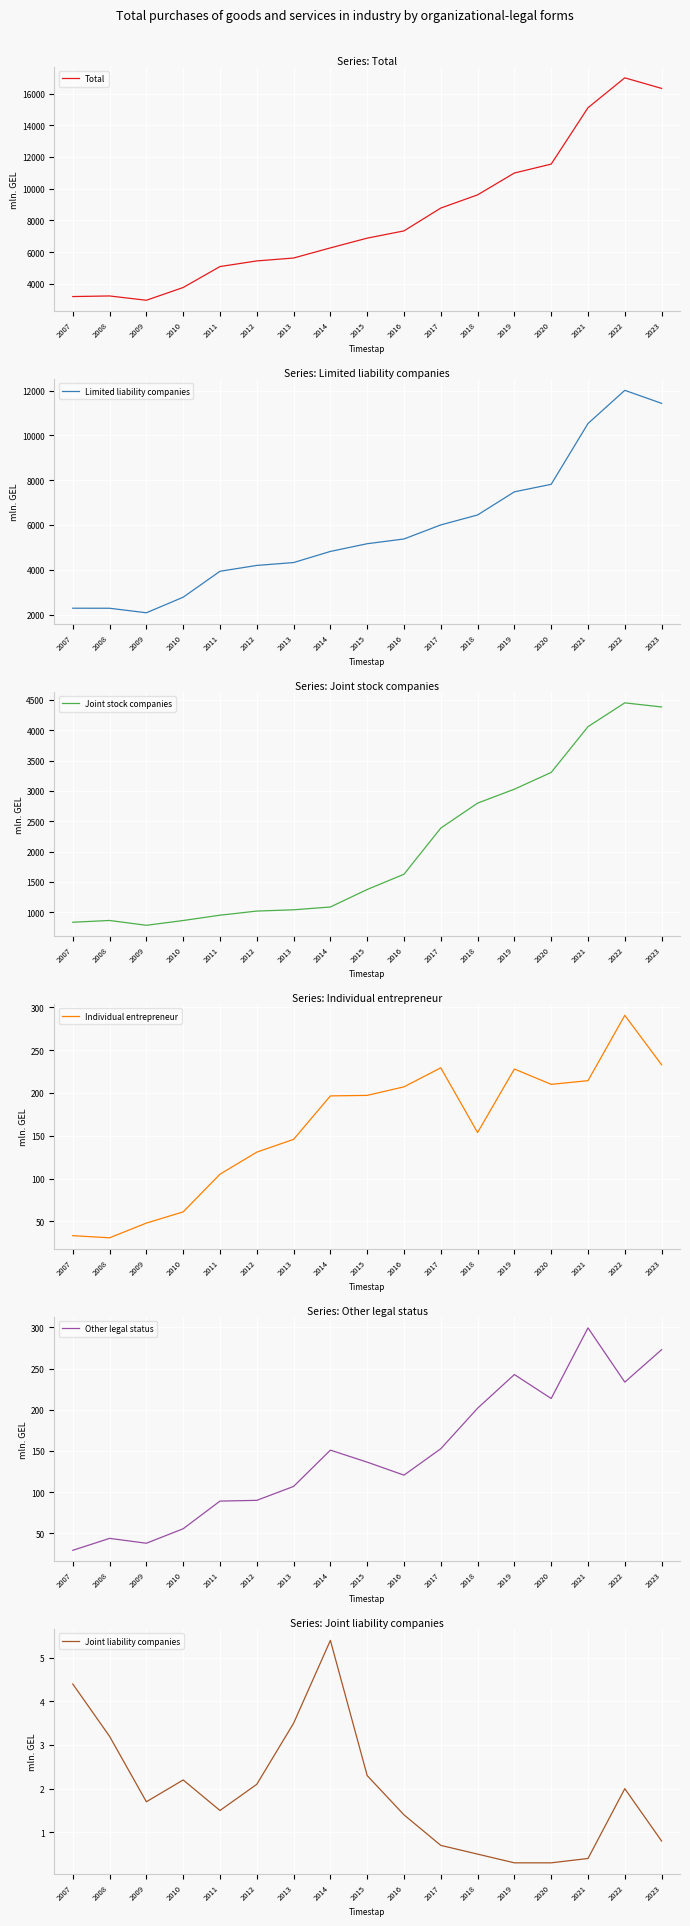

Rank the series by their maximum value, from lowest to highest.

Joint liability companies, Individual entrepreneur, Other legal status, Joint stock companies, Limited liability companies, Total